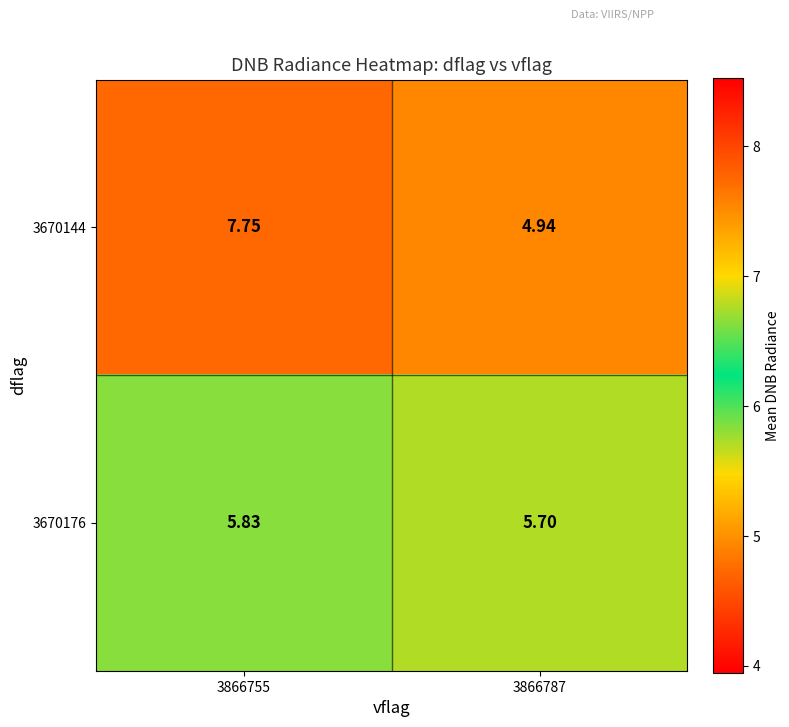

Which category has the highest value across all series?

3866755